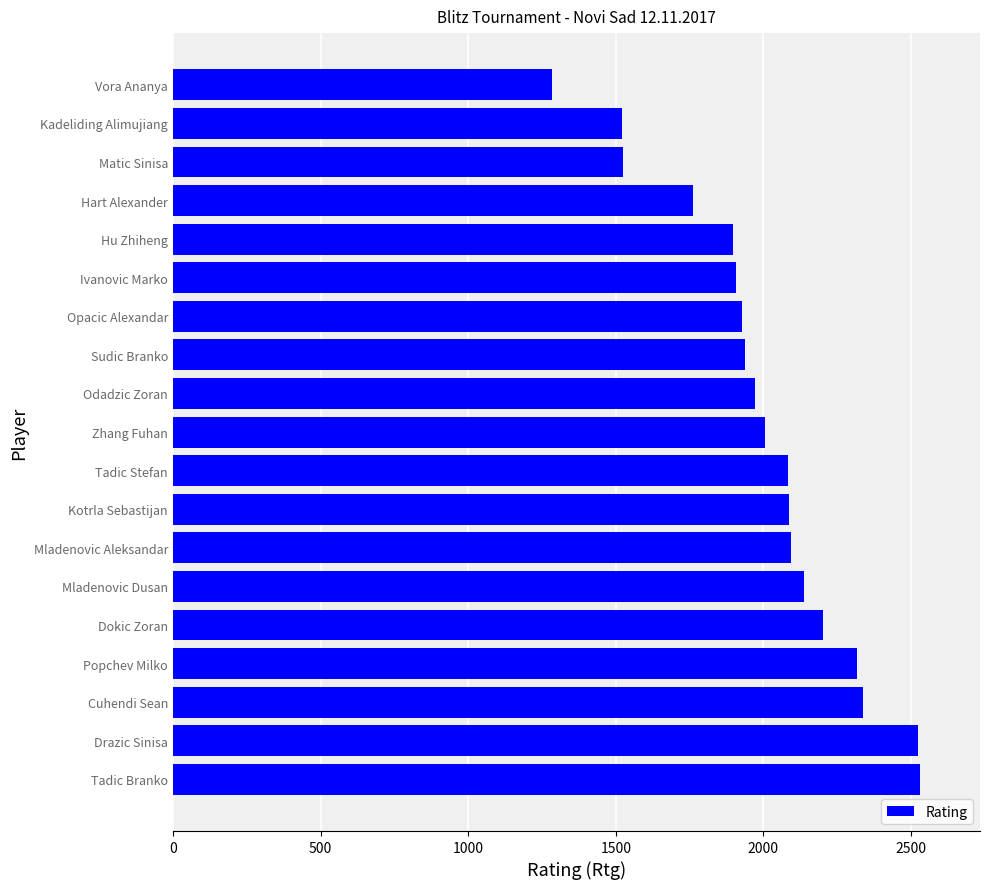

The value at Tadic Stefan is 959. True or false?

False